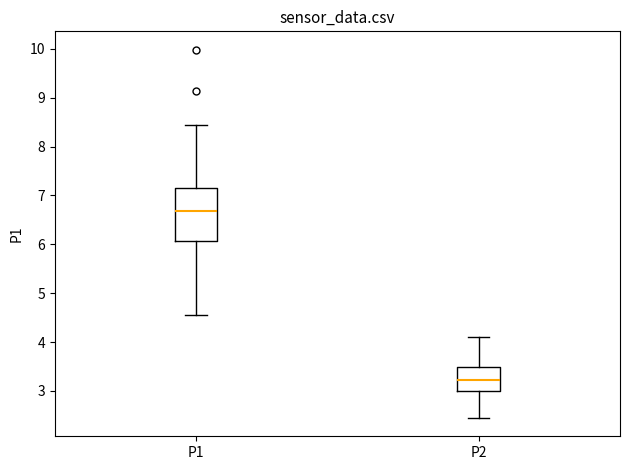

Which box has the lowest median line?

P2